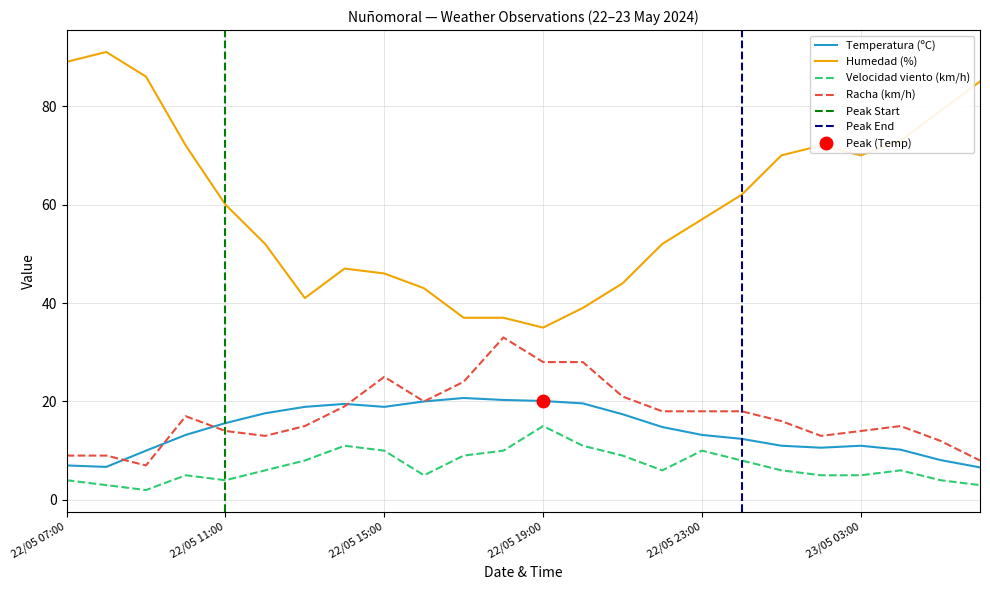

How many data points in Temperatura (ºC) are above 14?

12